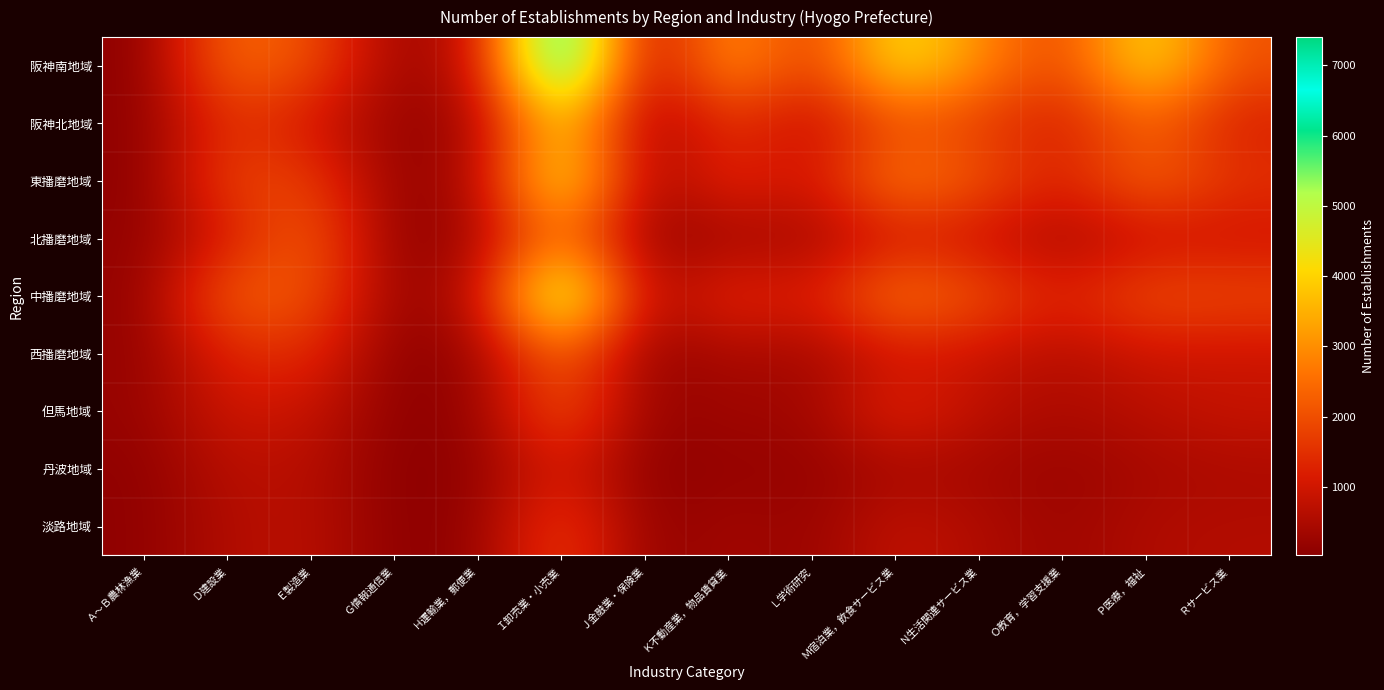

Which series changed the most between Ｅ製造業 and Ｋ不動産業，物品賃貸業?

北播磨地域